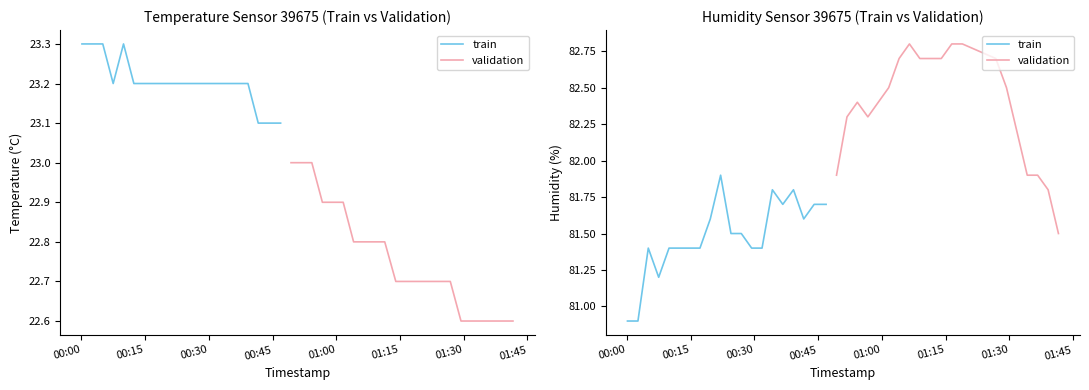

Which series has the largest total across all categories?

validation